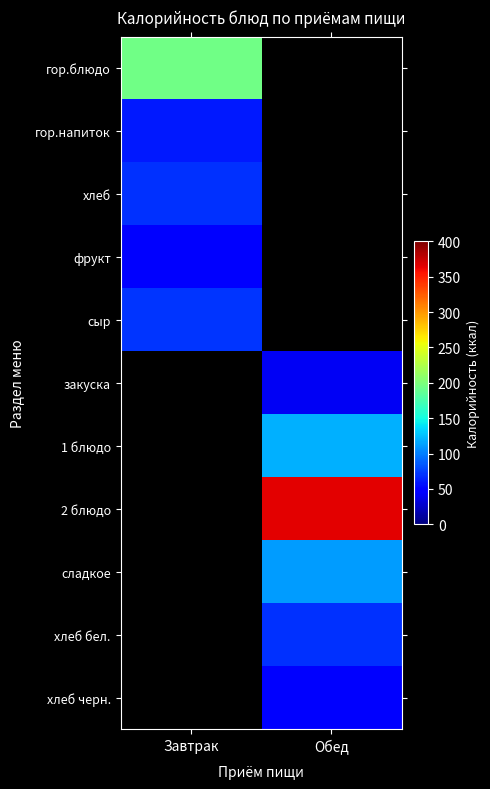

How many series are shown in this chart?

11